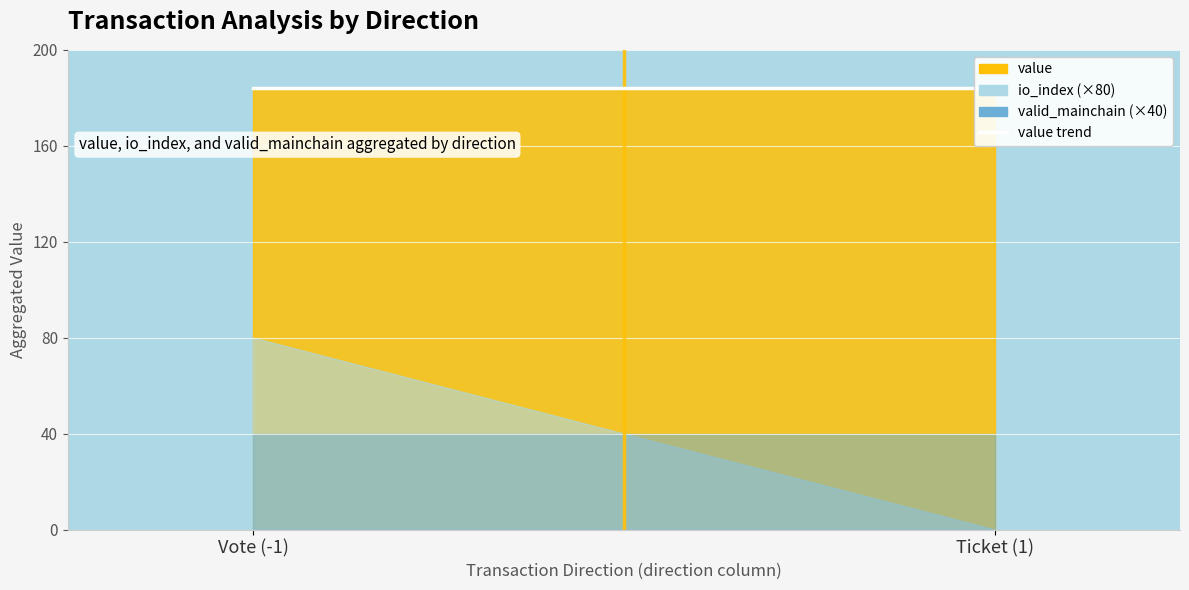

At which label is io_index closest to 0?

Ticket (1)